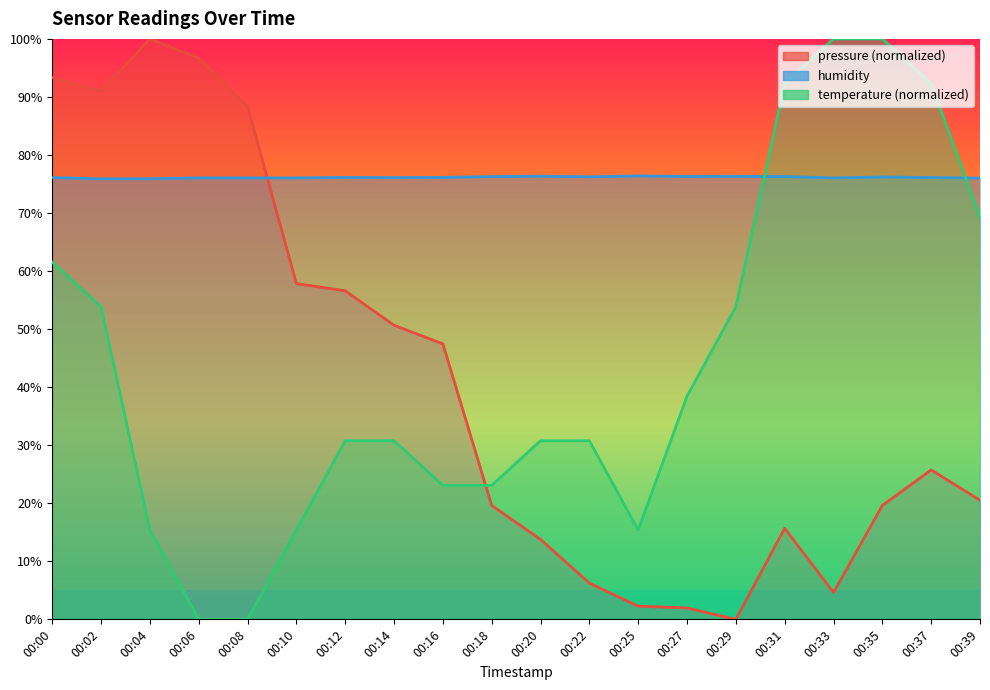

How many data points in temperature are less than 30?

7